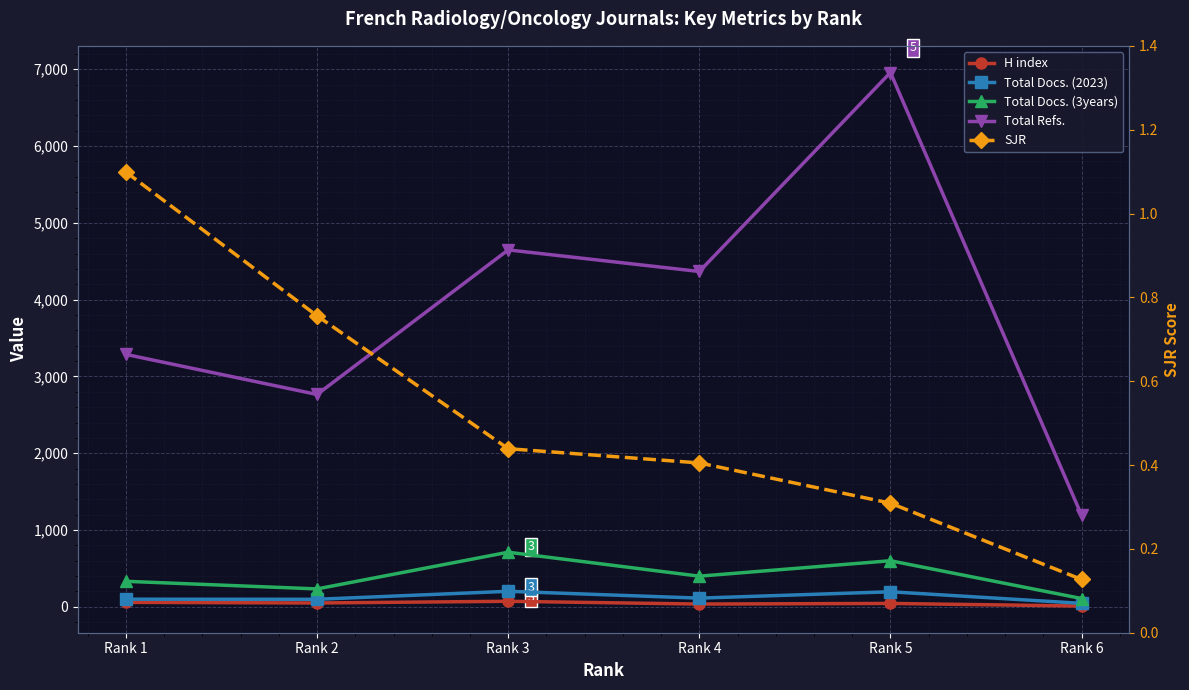

Which category has the highest value in the Total Docs. (3years) series?

Rank 3